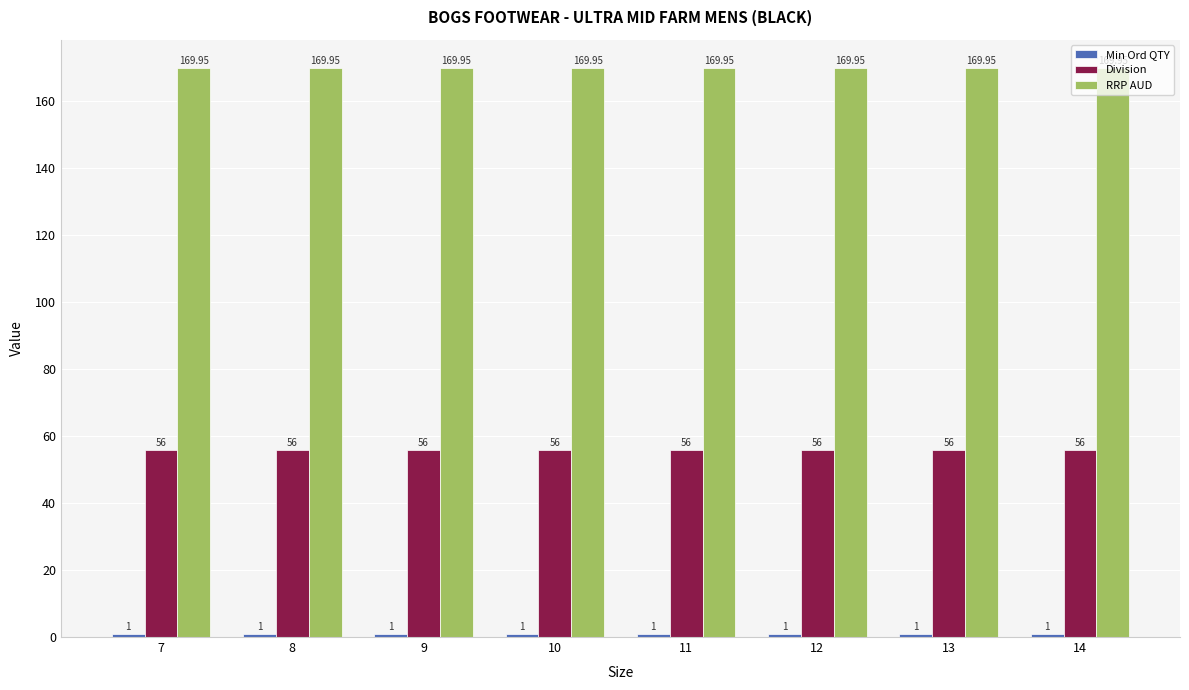

What is the sum of the Division values at 9 and 12?

112.0